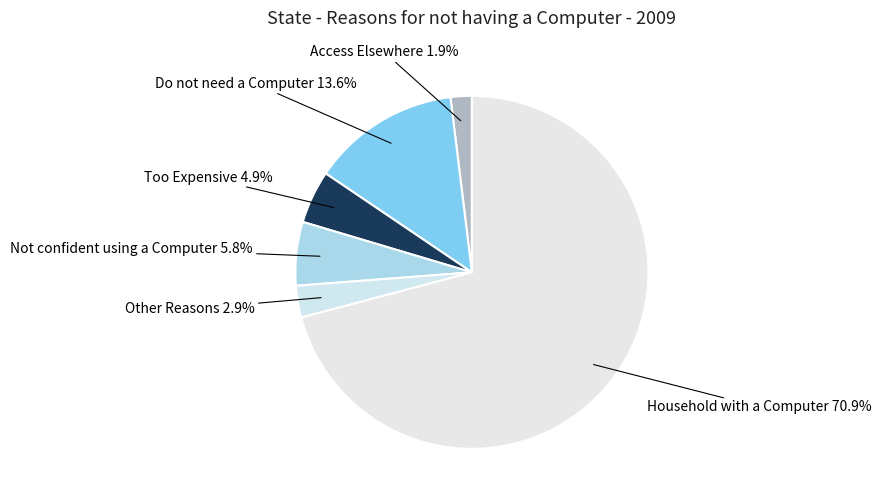

Which slice is the smallest?

Access Elsewhere